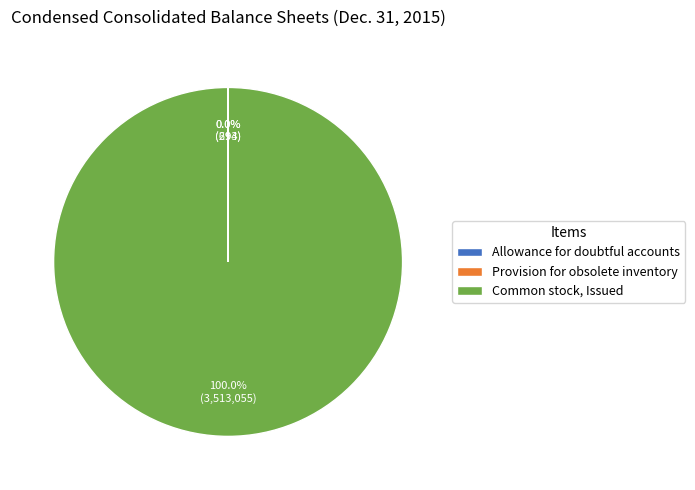

What is the largest slice in the pie chart?

Common stock, Issued